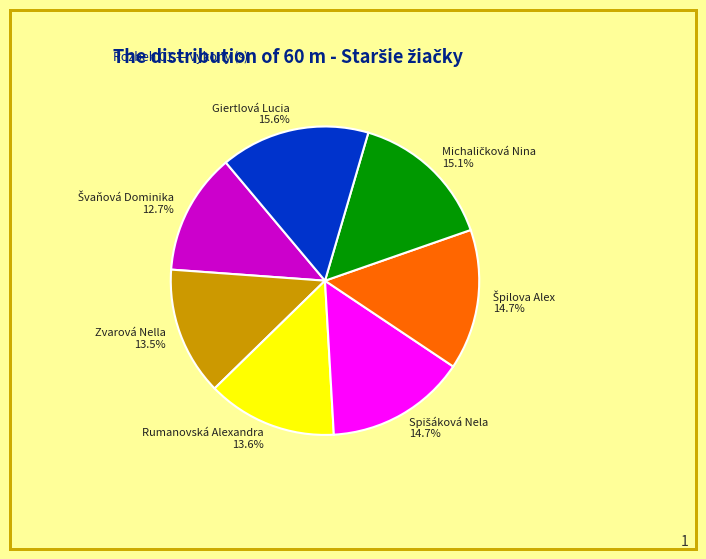

How many slices are in this pie chart?

7